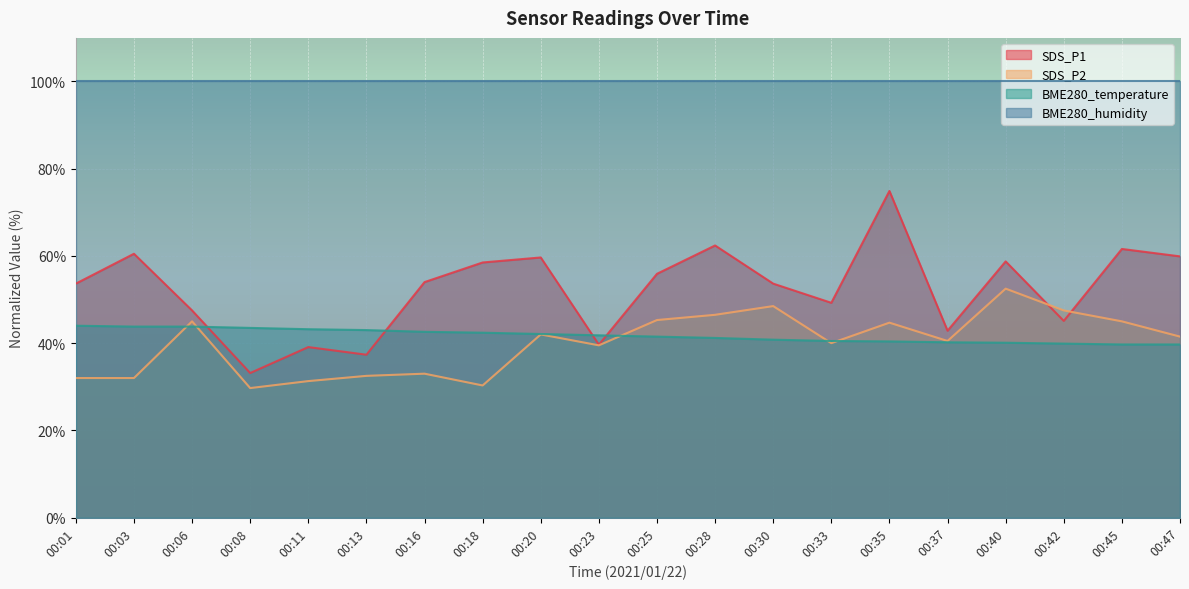

At which category does the chart reach its peak across all series?

00:35